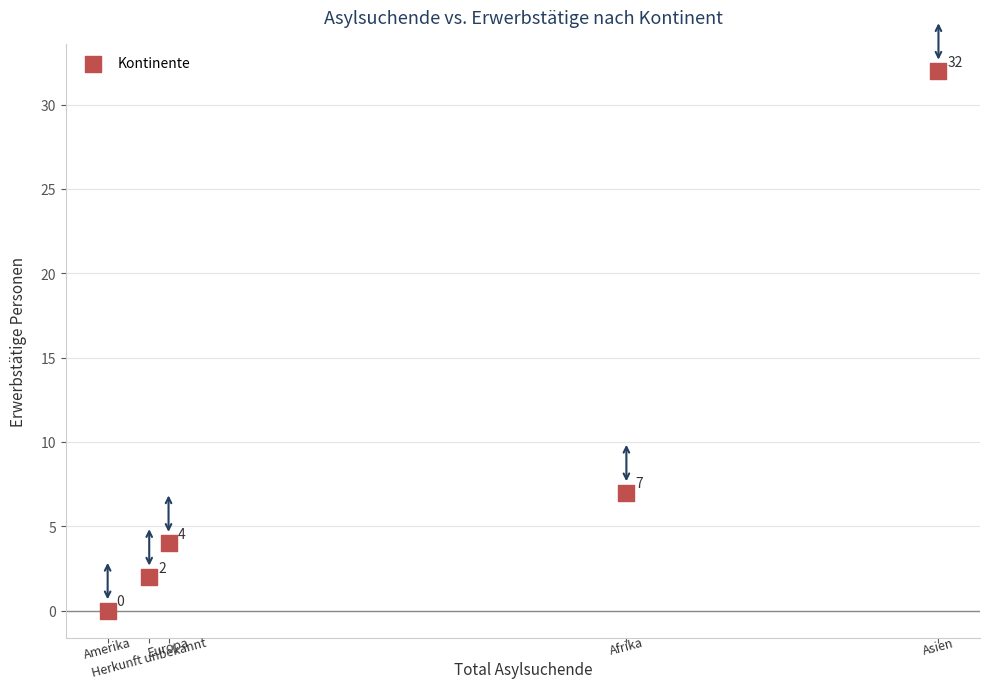

What Y value in the scatter plot is closest to 16?

7